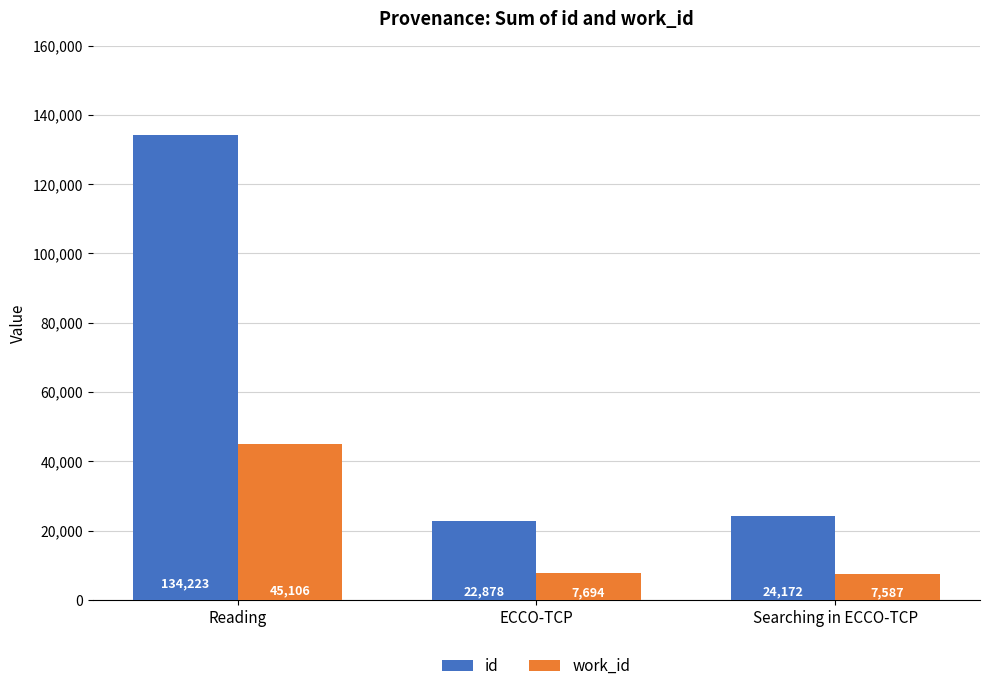

What is the highest value of the work_id series?

45106